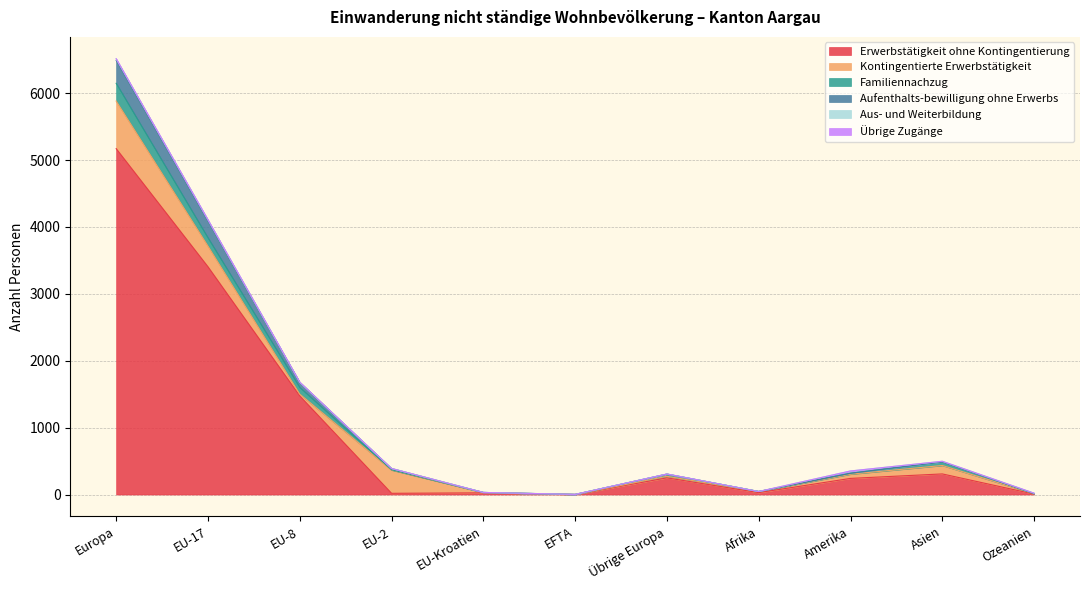

In Kontingentierte Erwerbstätigkeit, how many points are lower than both neighbors (excluding endpoints)?

3